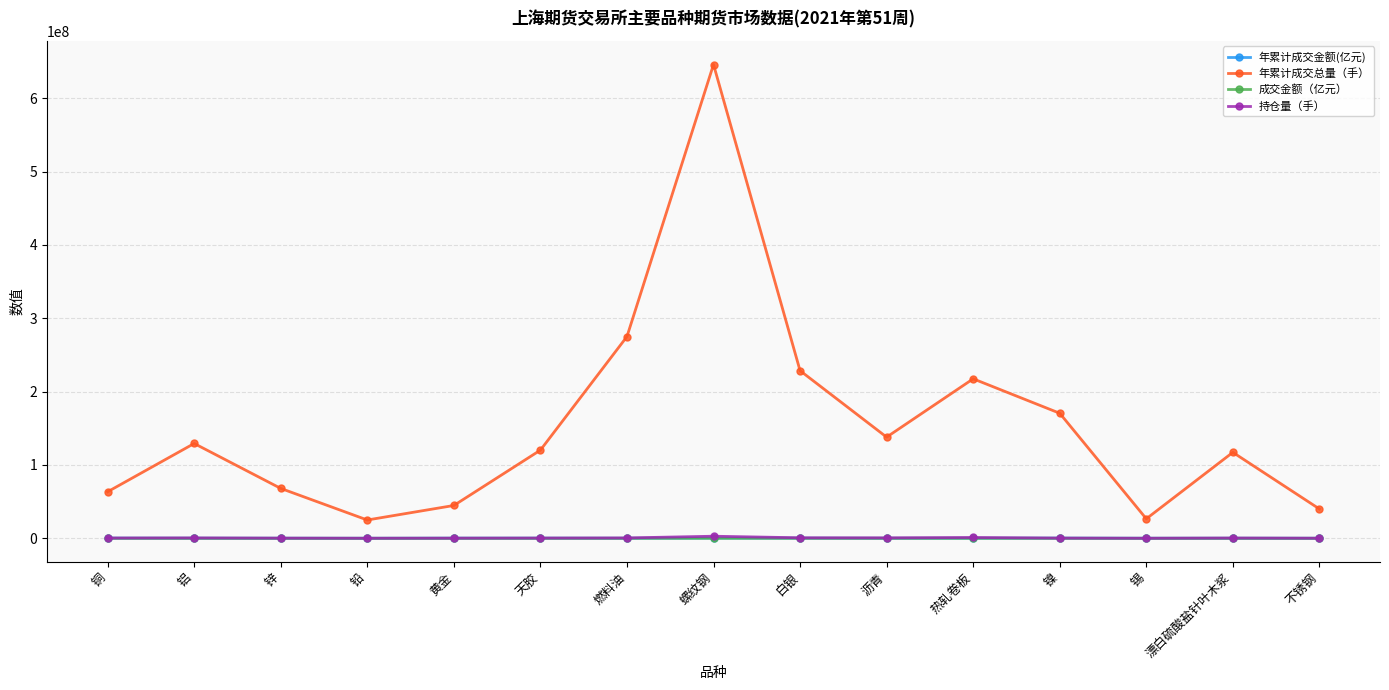

What is the label of the 4th point from the left?

铅